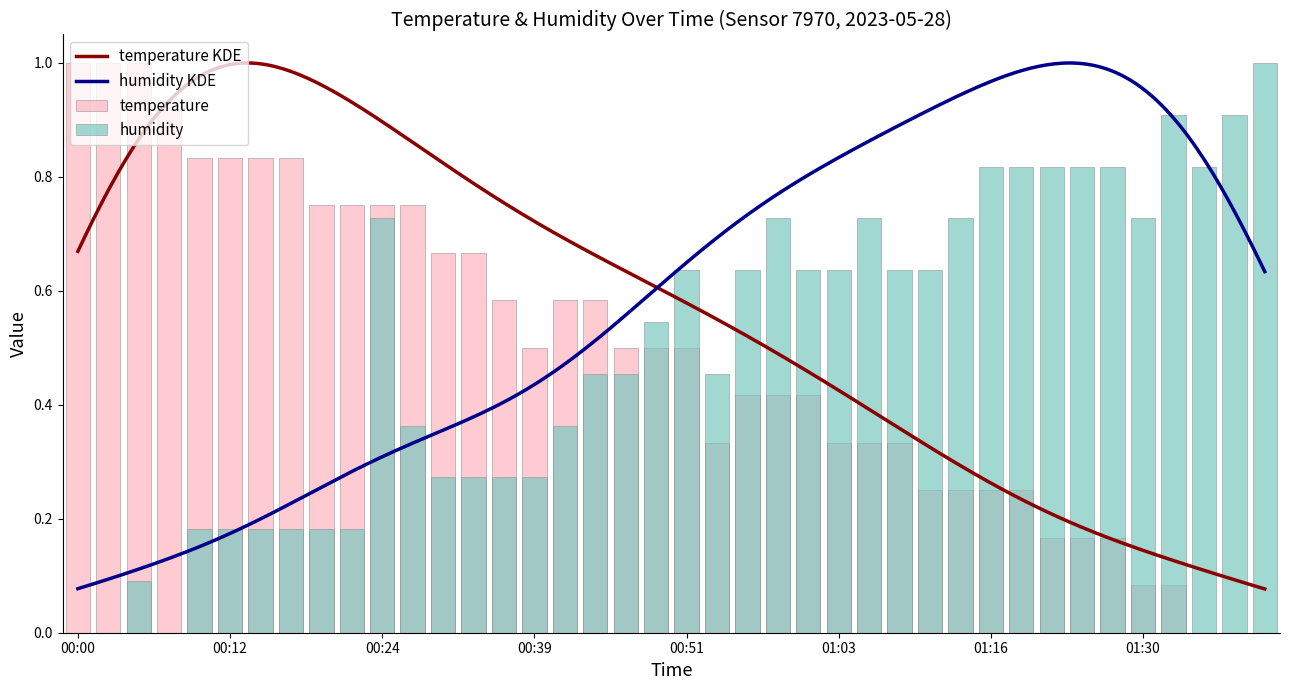

Is it true that humidity equals 0.4 at 00:24?

False